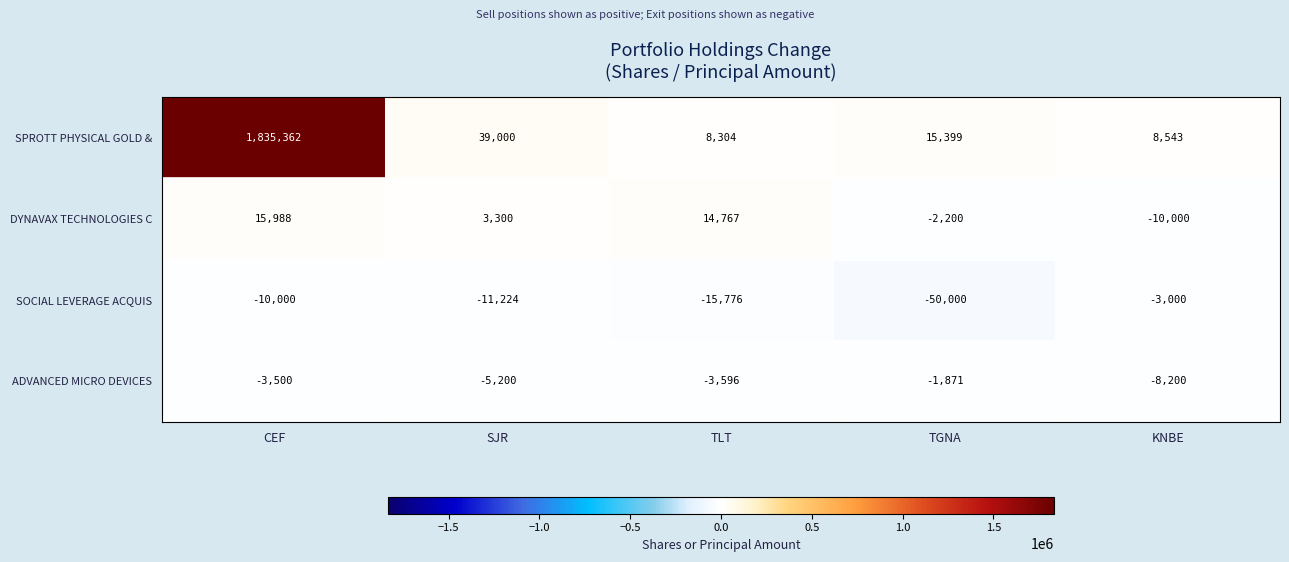

Reading left to right, list all the values displayed in this chart.

SPROTT PHYSICAL GOLD &: 1835362	39000	8304	15399	8543
DYNAVAX TECHNOLOGIES C: 15988	3300	14767	-2200	-10000
SOCIAL LEVERAGE ACQUIS: -10000	-11224	-15776	-50000	-3000
ADVANCED MICRO DEVICES: -3500	-5200	-3596	-1871	-8200